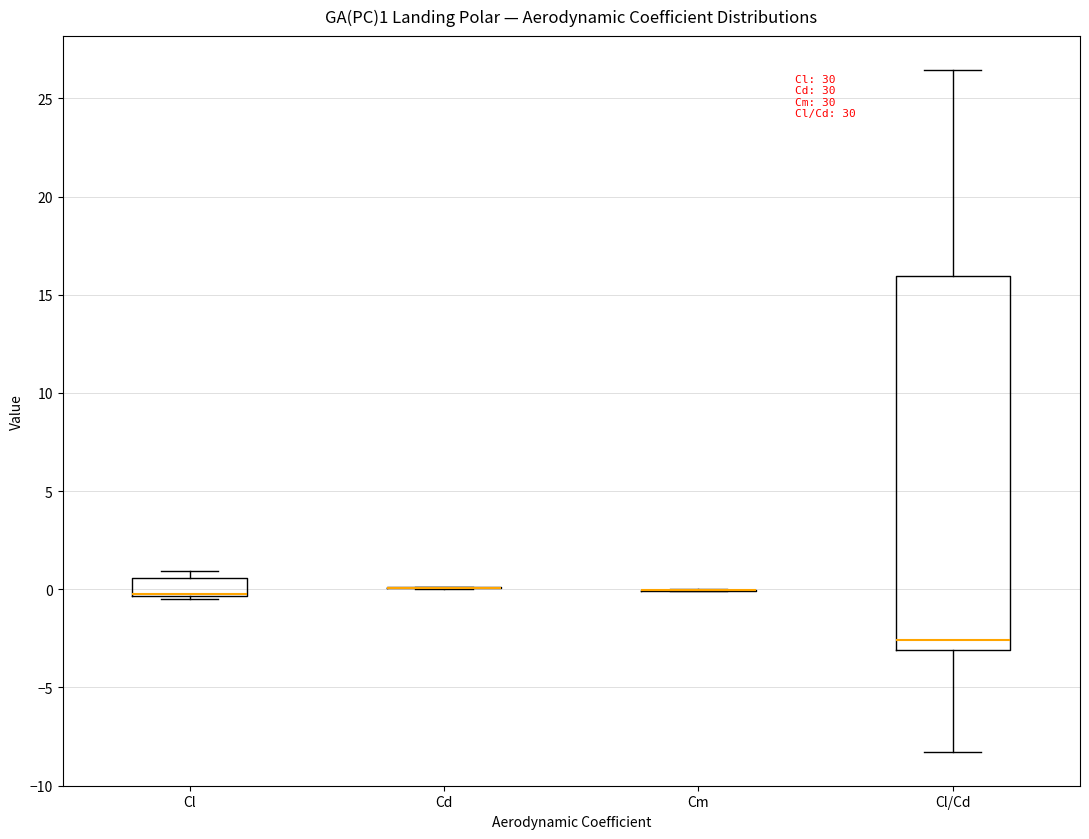

Comparing the boxes themselves (not the whiskers), which one is the tallest?

Cl/Cd